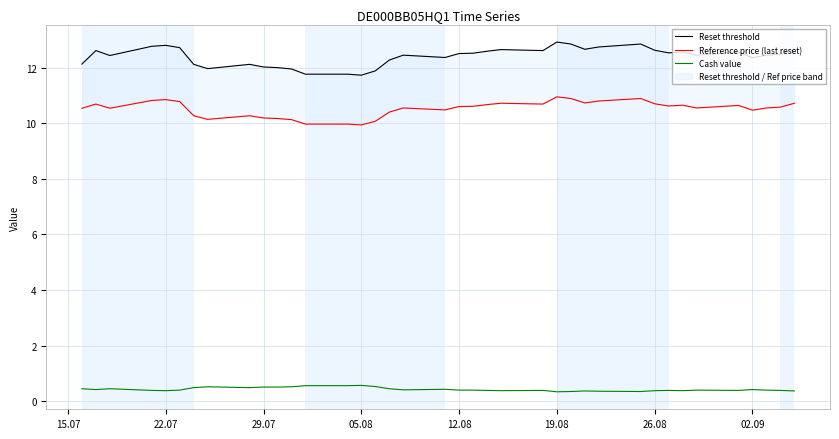

What is the average value of the Reset threshold series?

12.4